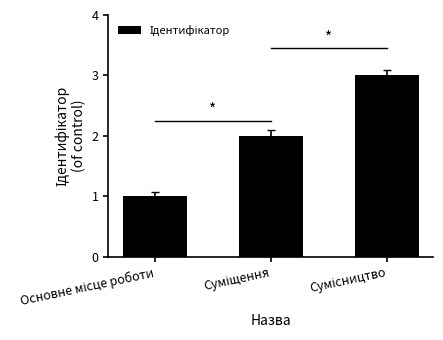

What is the maximum value shown in the chart?

3